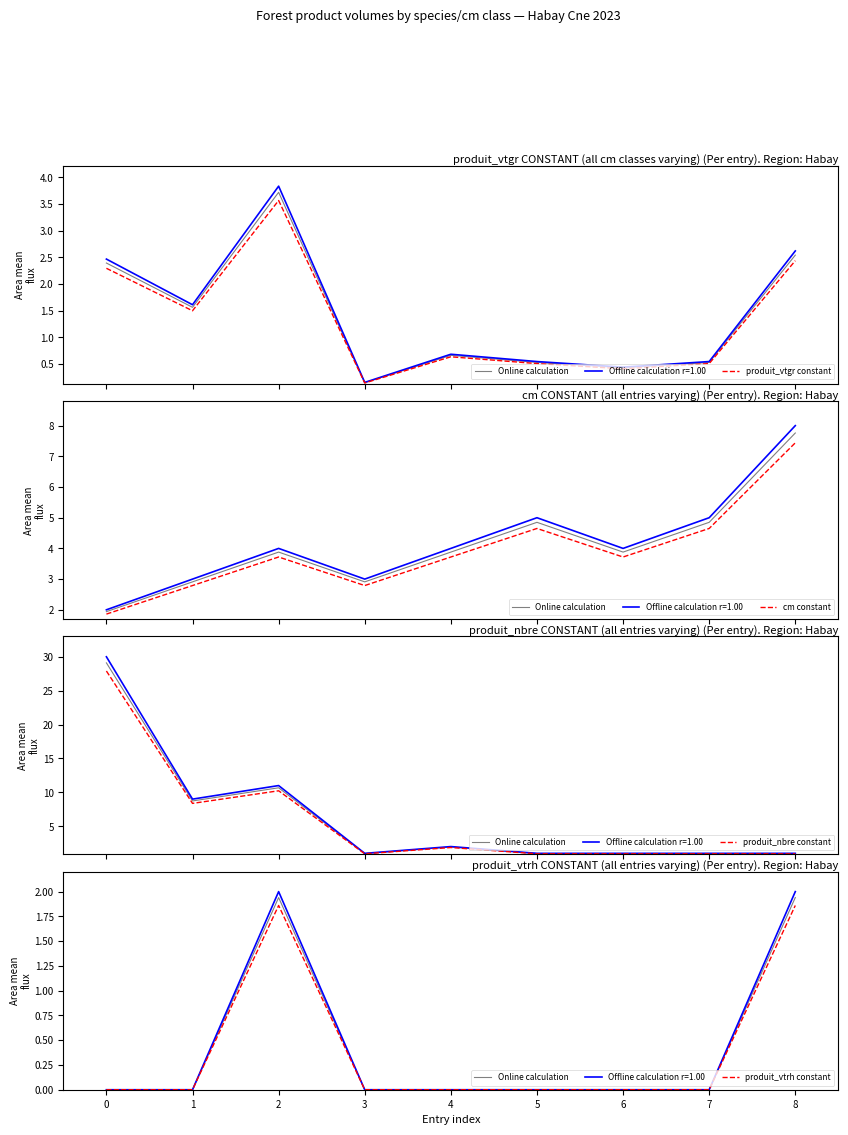

The produit_vtgr constant series shows 0.1 at 3. True or false?

True